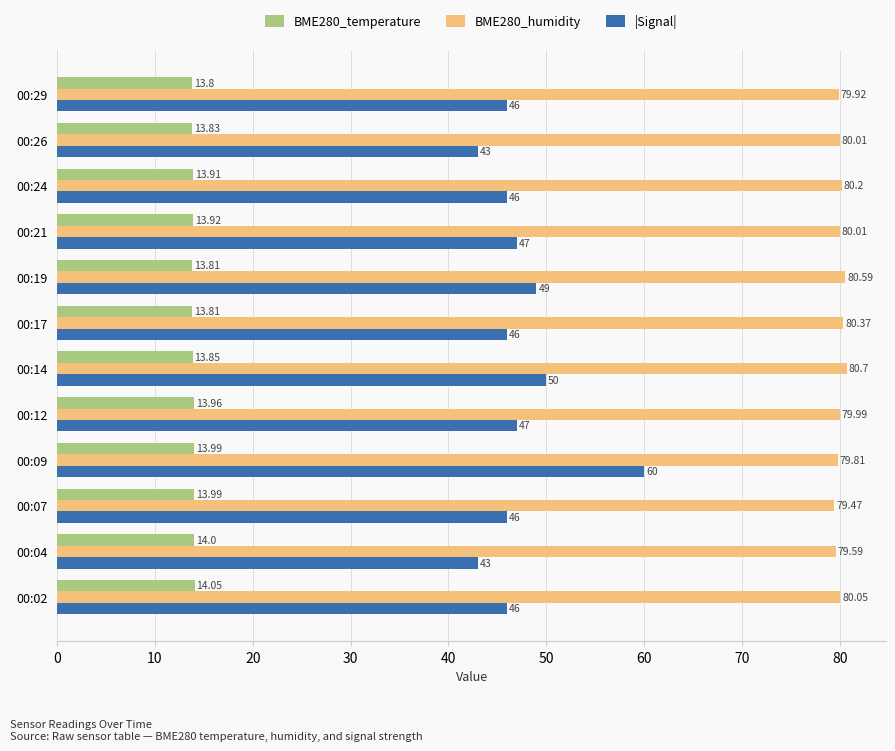

Rank the series by their maximum value, from highest to lowest.

BME280_humidity, |Signal|, BME280_temperature